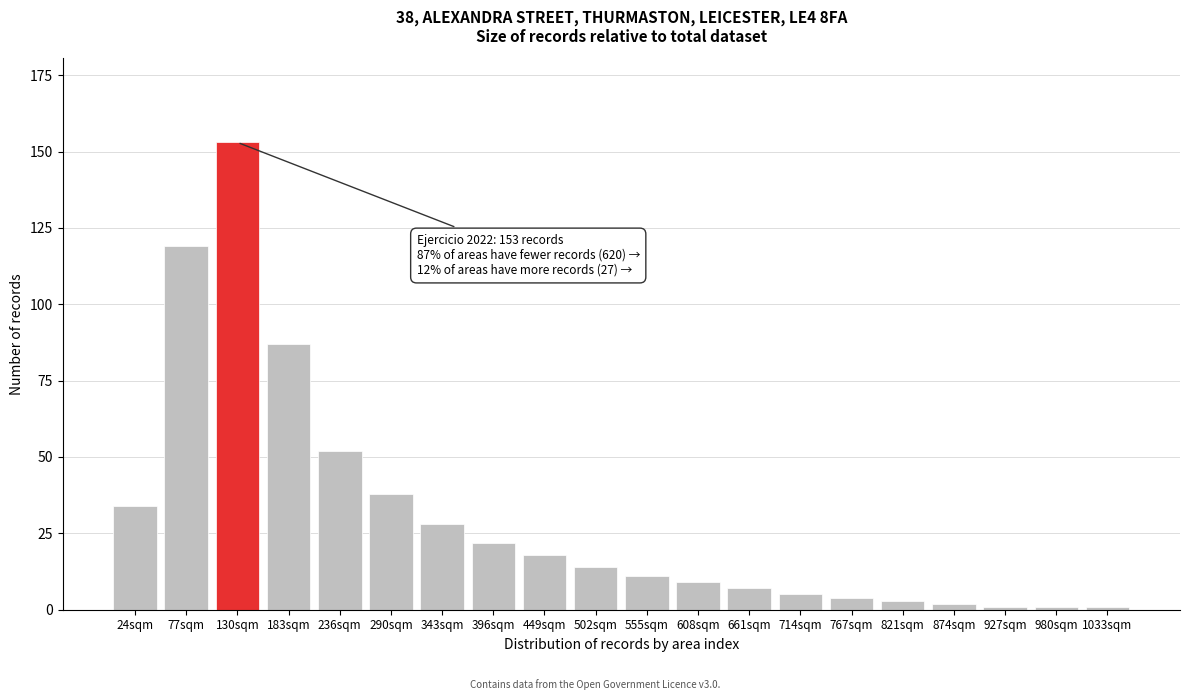

Reading left to right, extract all data points from this chart.

34	119	153	87	52	38	28	22	18	14	11	9	7	5	4	3	2	1	1	1